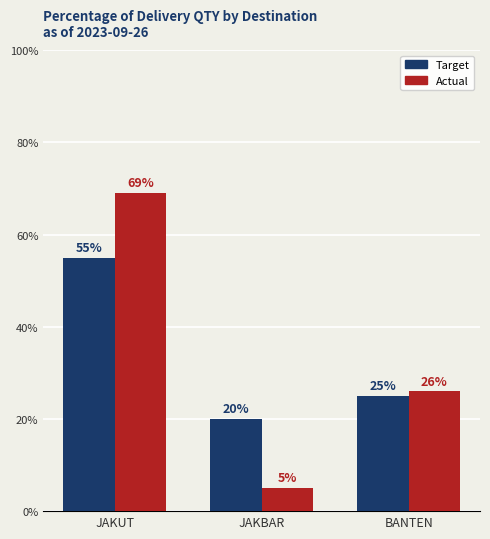

What is the difference between the Target values at BANTEN and JAKBAR?

5